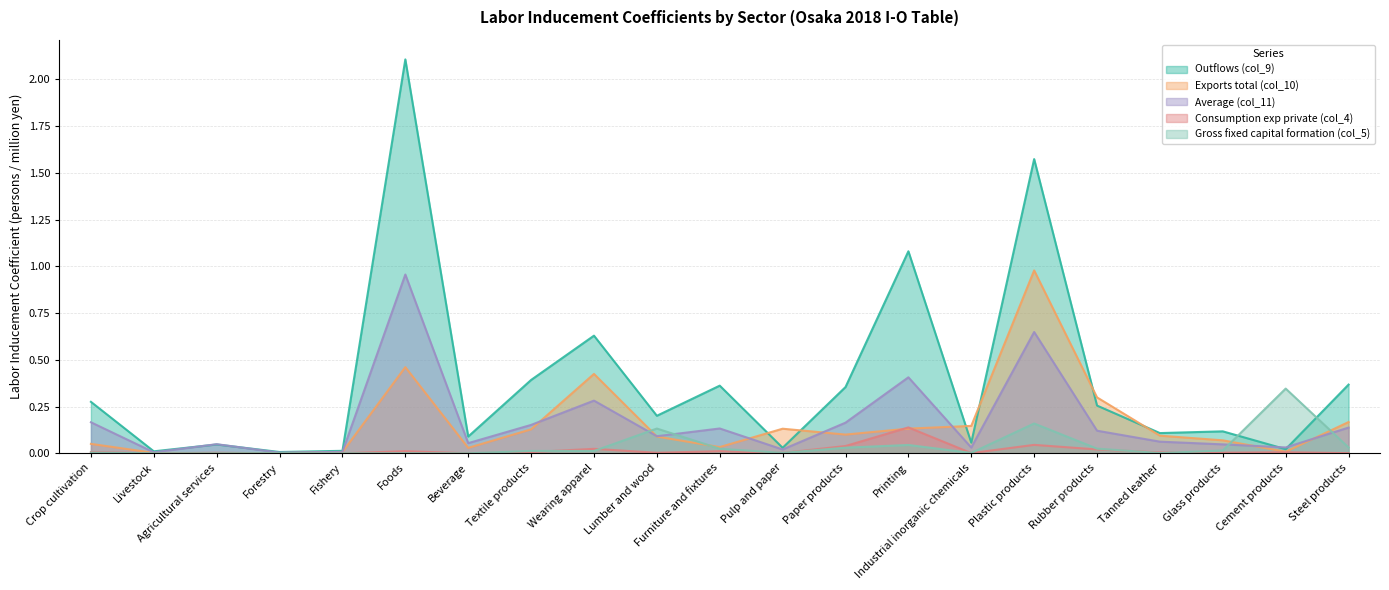

What are all the series names shown in the legend?

Outflows (col_9), Exports total (col_10), Average (col_11), Consumption exp private (col_4), Gross fixed capital formation (col_5)